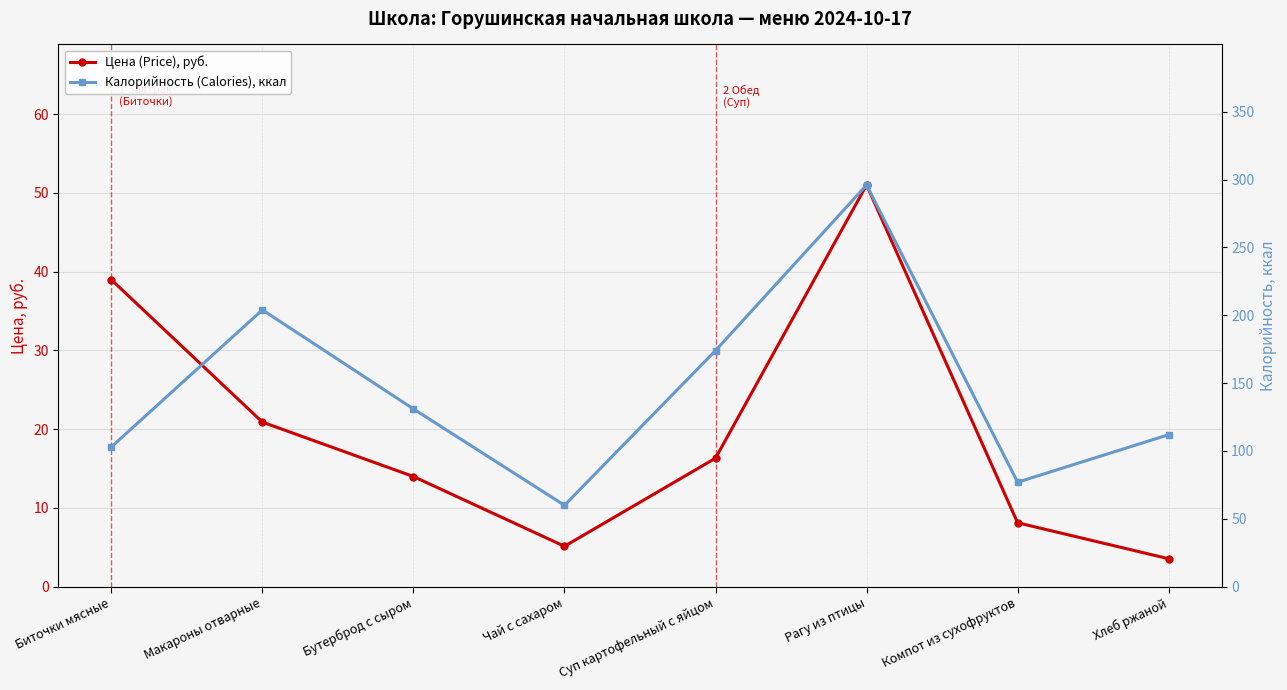

True or false: Цена (Price), руб. has more than 1 points higher than both neighbors.

False